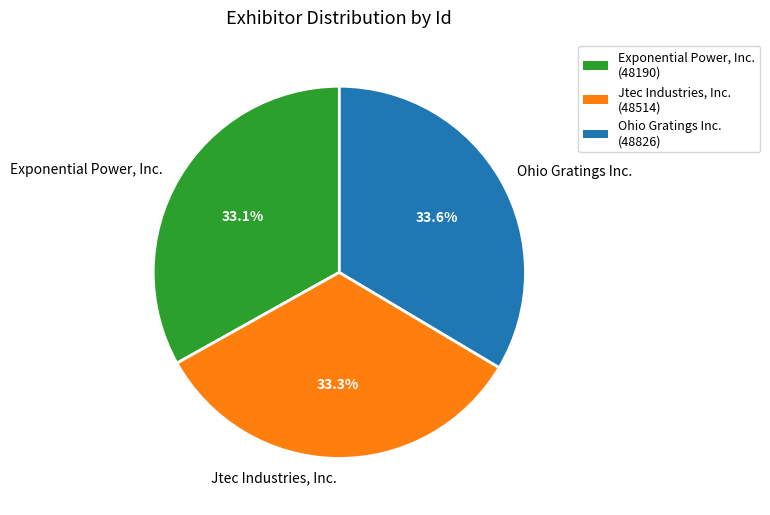

What is the ratio of the value at Jtec Industries, Inc. to the value at Exponential Power, Inc.?

1.0